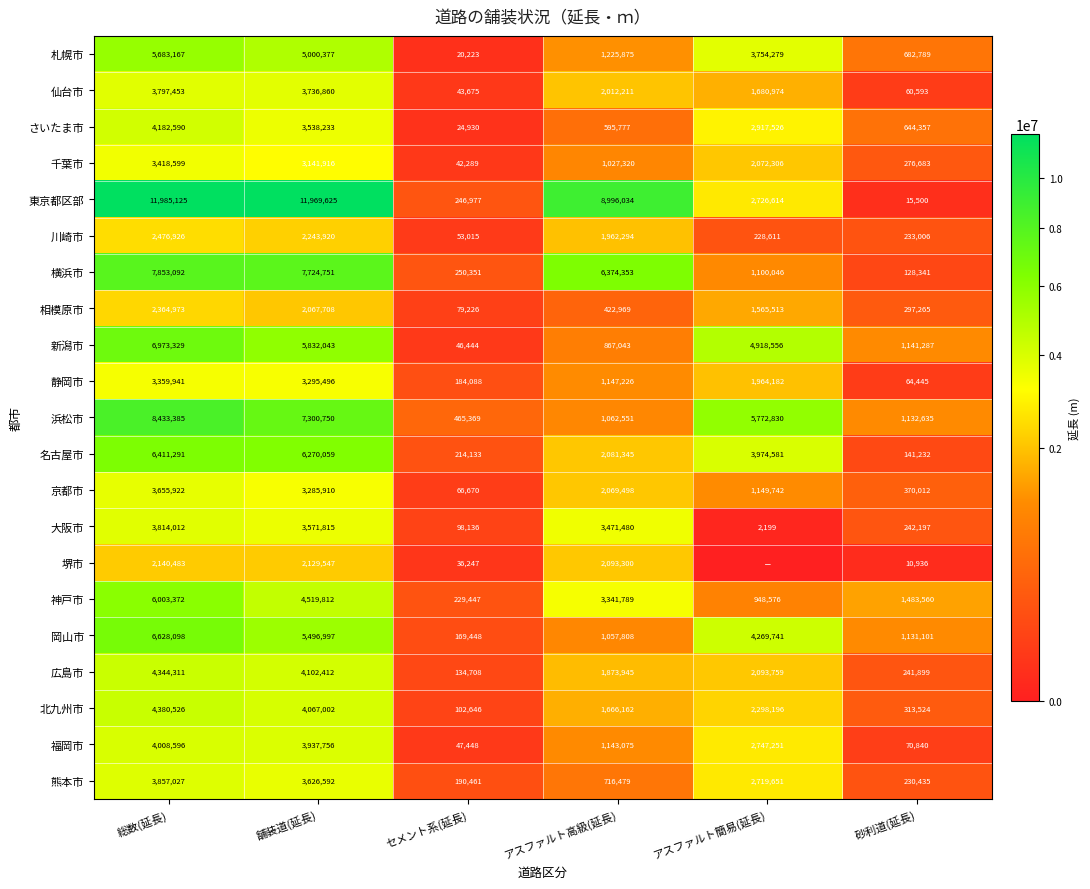

Count the number of data series in this chart.

21